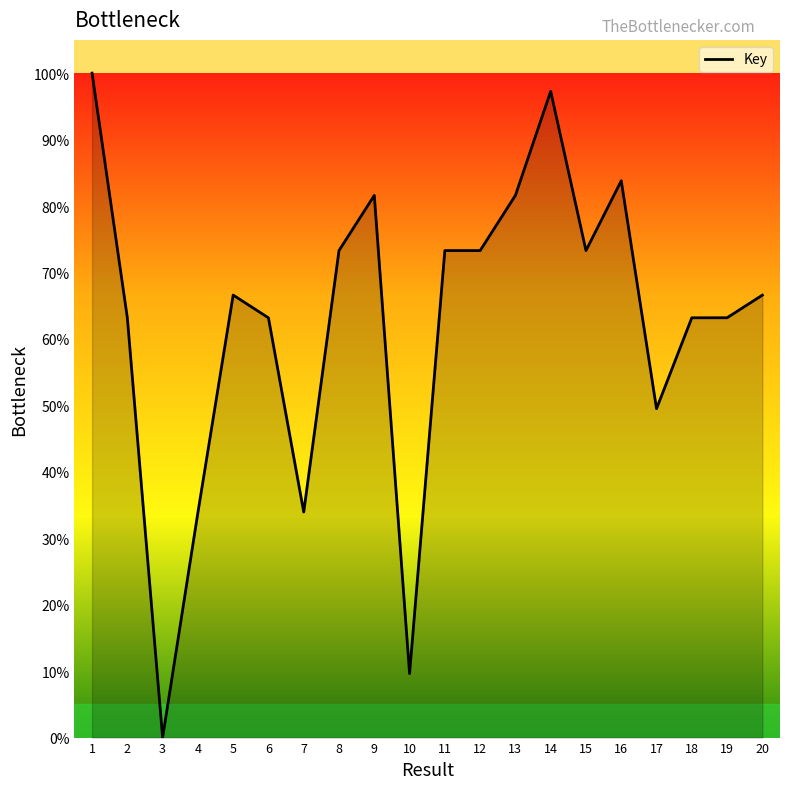

The value at 7 is 9.1. True or false?

False